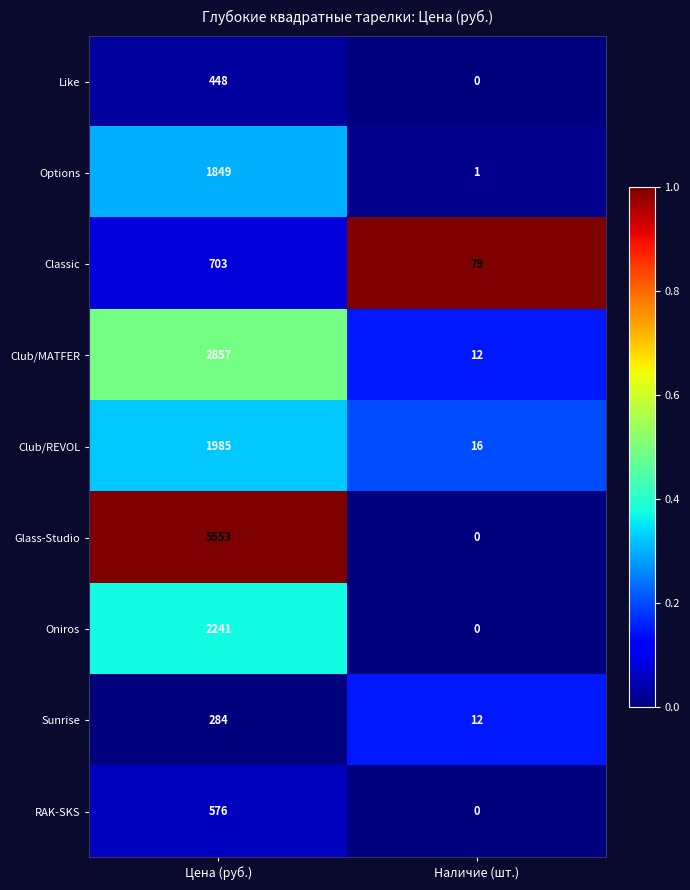

Where is Club/MATFER nearest to the value 1434?

Наличие (шт.)